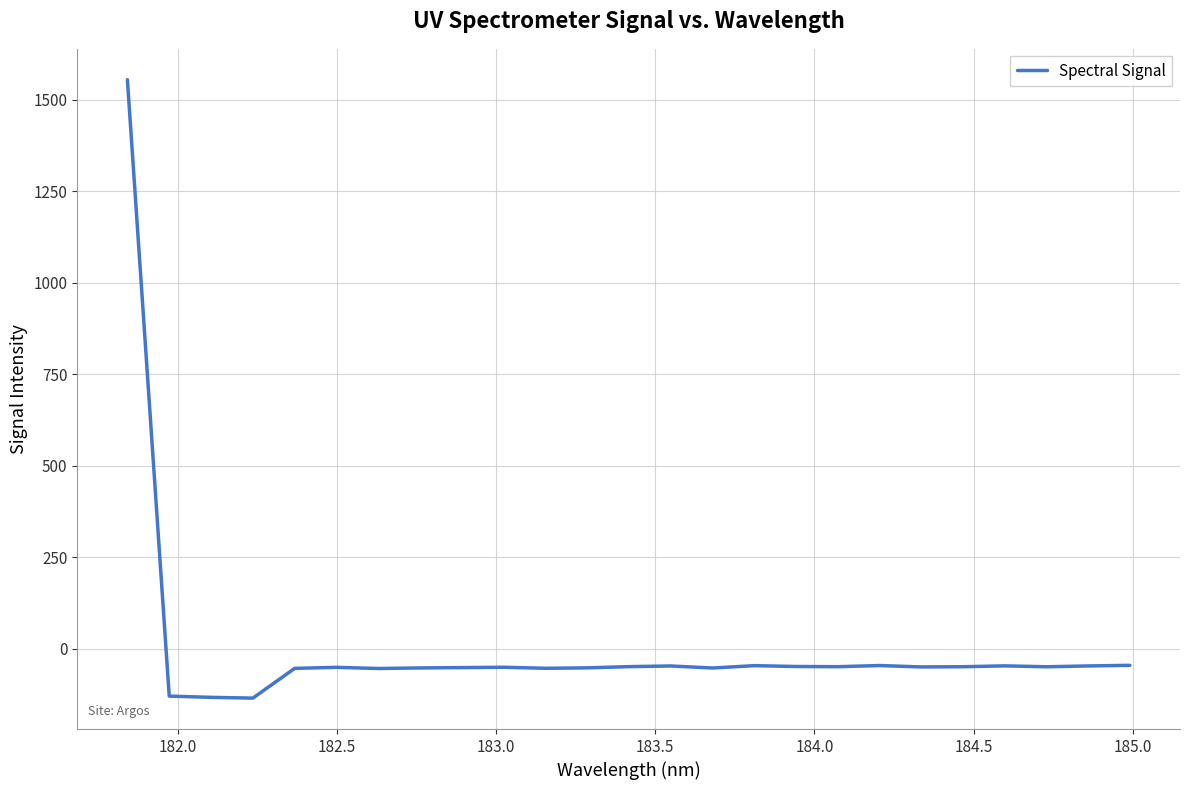

What is the maximum value shown in the chart?

1555.1